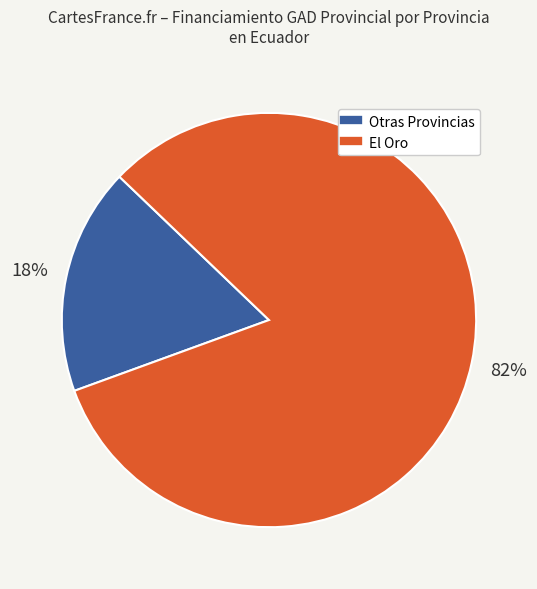

Does any single category account for the majority?

Yes